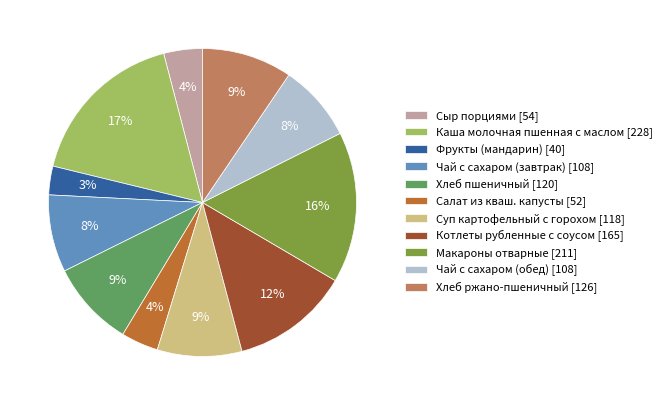

To the nearest percent, what percentage of the pie is Котлеты рубленные с соусом [165]?

12%